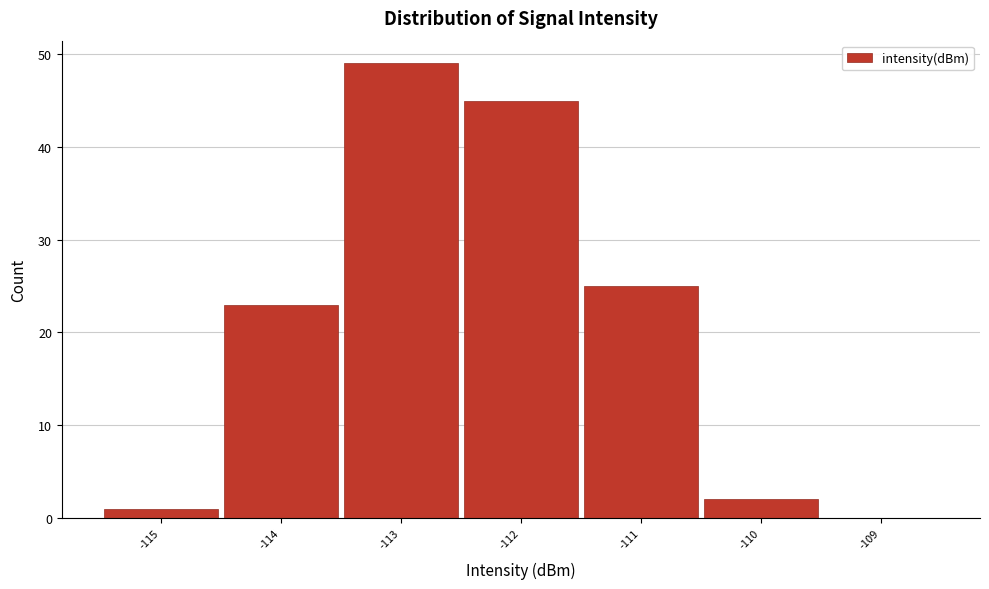

What is the height of the bar covering -110.5 to -109.5 on the x-axis? The values are not printed on the chart, so give them approximately, as read against the axis.

2